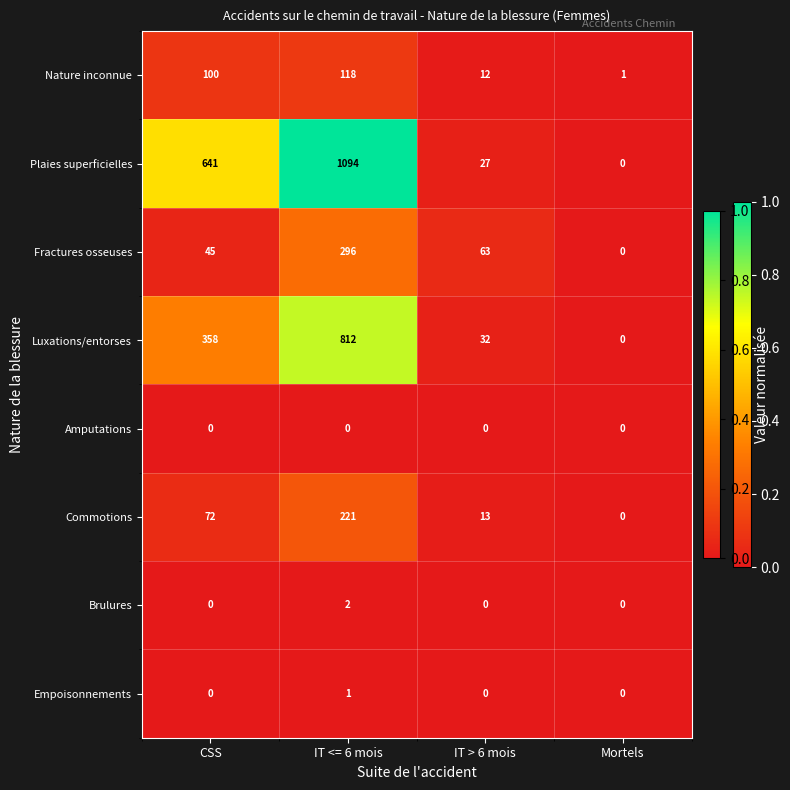

Which series has the widest spread of values?

Plaies superficielles